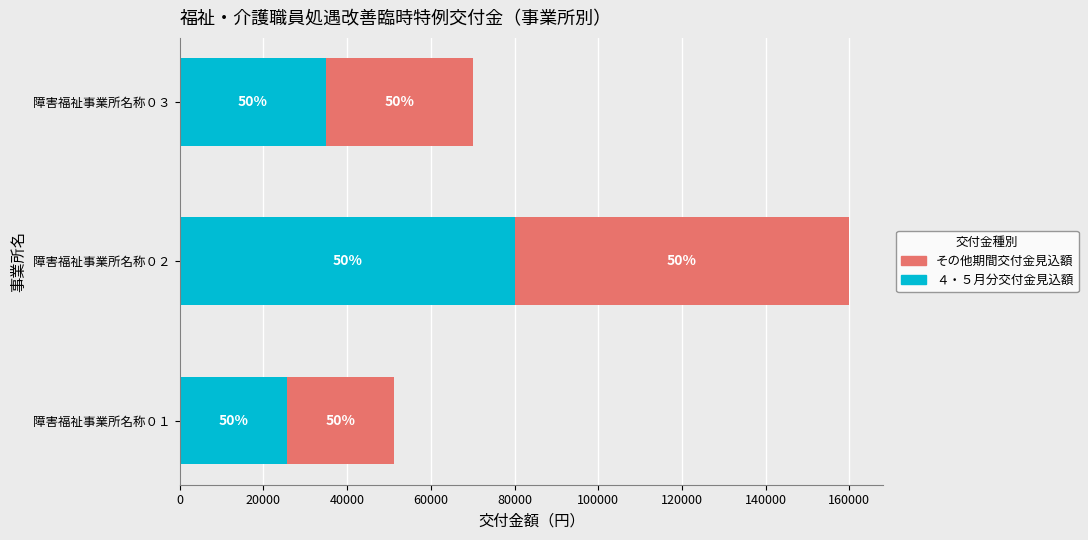

What are all the series names shown in the legend?

その他期間交付金見込額, ４・５月分交付金見込額